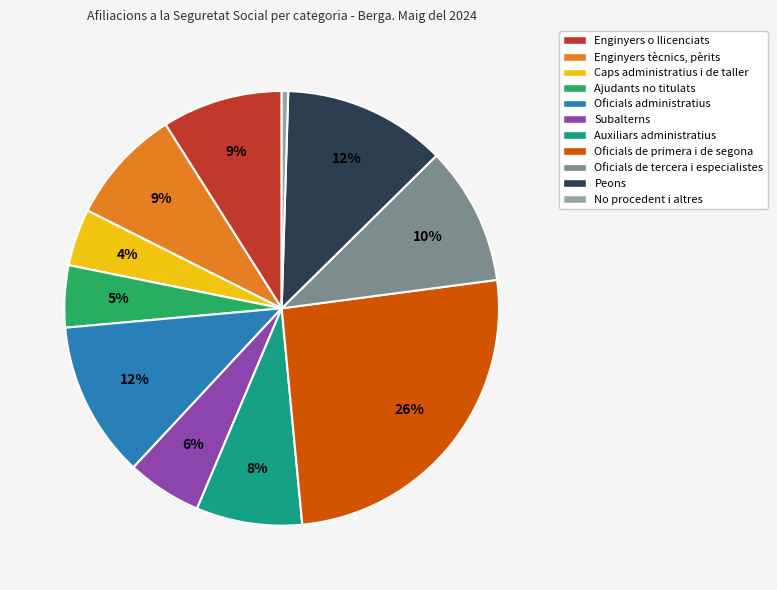

Is there a majority slice in this chart?

No